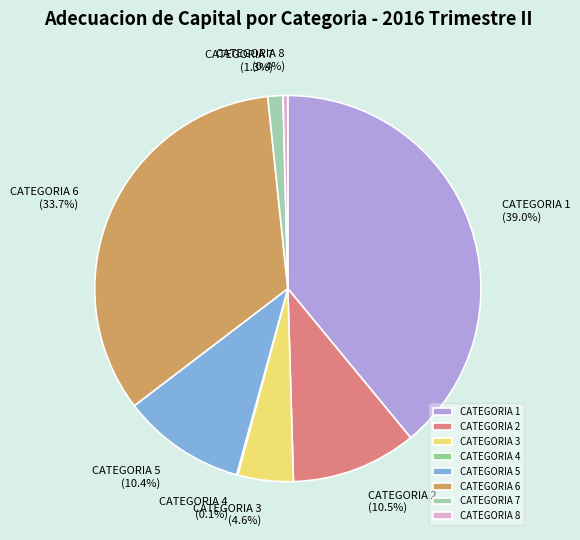

To the nearest percent, what is the difference between the CATEGORIA 2 and CATEGORIA 3 slice percentages?

6%